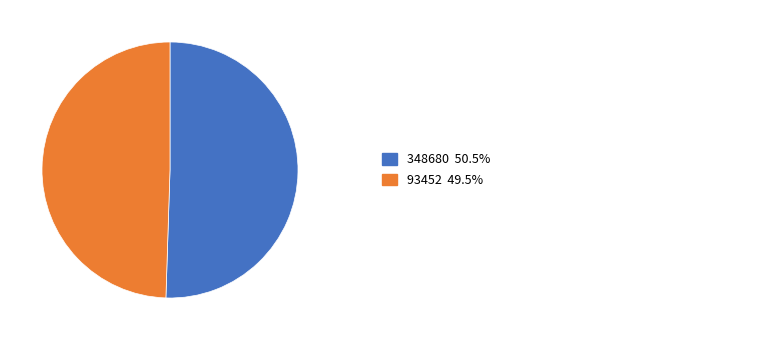

Is there a majority slice in this chart?

Yes